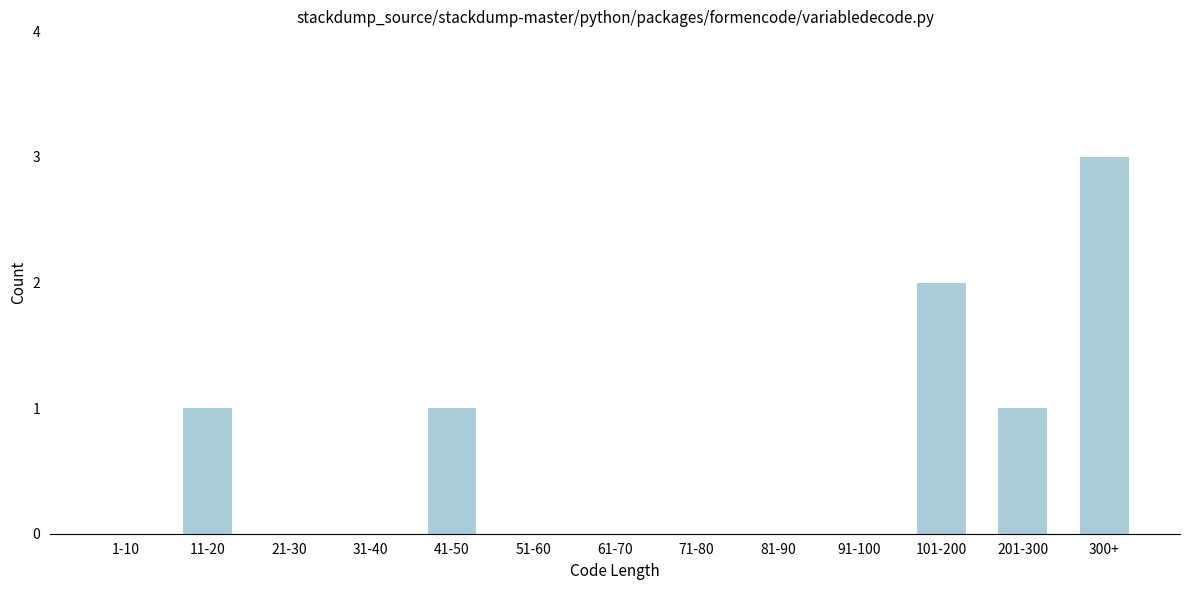

Reading left to right, what are all the values shown in this chart?

1-10=0	11-20=1	21-30=0	31-40=0	41-50=1	51-60=0	61-70=0	71-80=0	81-90=0	91-100=0	101-200=2	201-300=1	300+=3